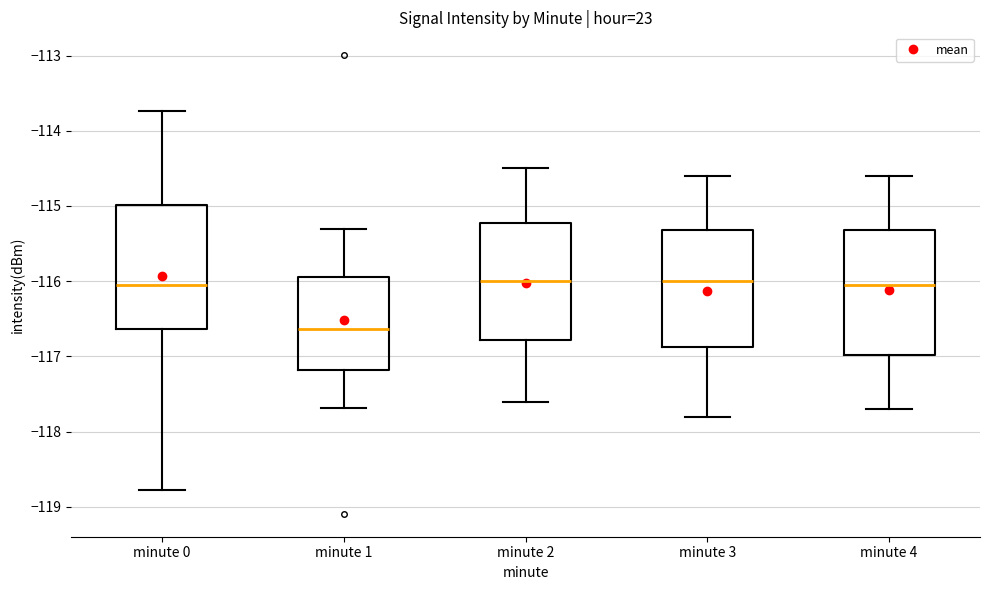

Reading left to right, read every box against the y-axis: the position of its median line, the range the box covers, and the ends of its whiskers. The values are not printed on the chart, so give them approximately, as read against the axis.

minute 0: median -116.1, box -116.6 to -115.0, whiskers -118.8 to -113.7
minute 1: median -116.6, box -117.2 to -115.9, whiskers -117.7 to -115.3
minute 2: median -116.0, box -116.8 to -115.2, whiskers -117.6 to -114.5
minute 3: median -116.0, box -116.9 to -115.3, whiskers -117.8 to -114.6
minute 4: median -116.0, box -117.0 to -115.3, whiskers -117.7 to -114.6